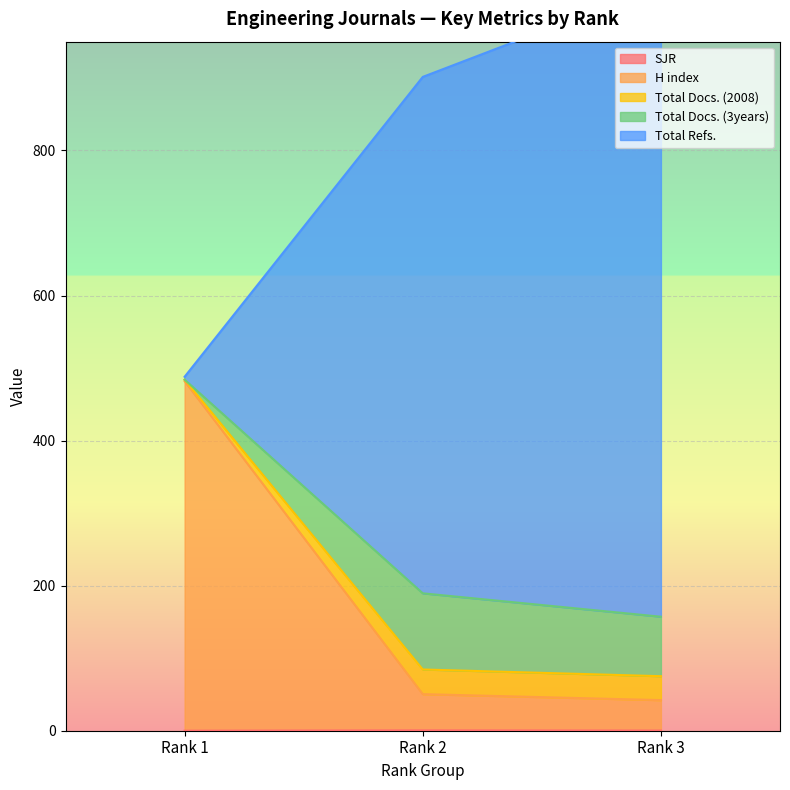

Is the value of Total Docs. (2008) at Rank 3 greater than the value of SJR at Rank 3?

Yes